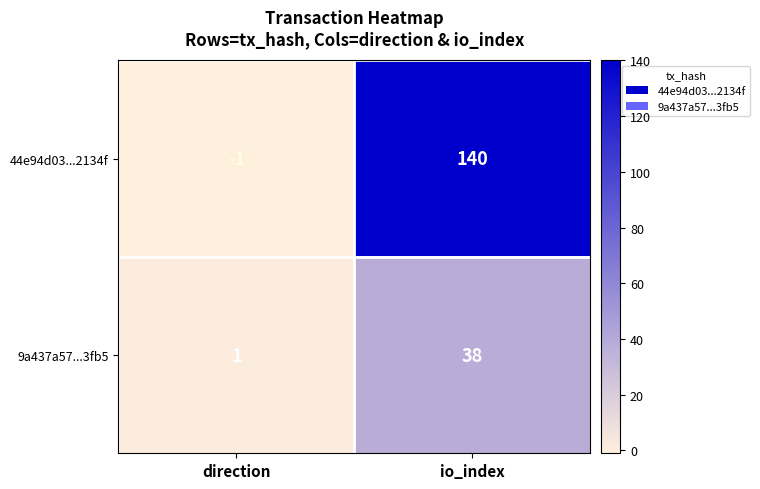

Is it true that 44e94d03...2134f equals -2 at direction?

False